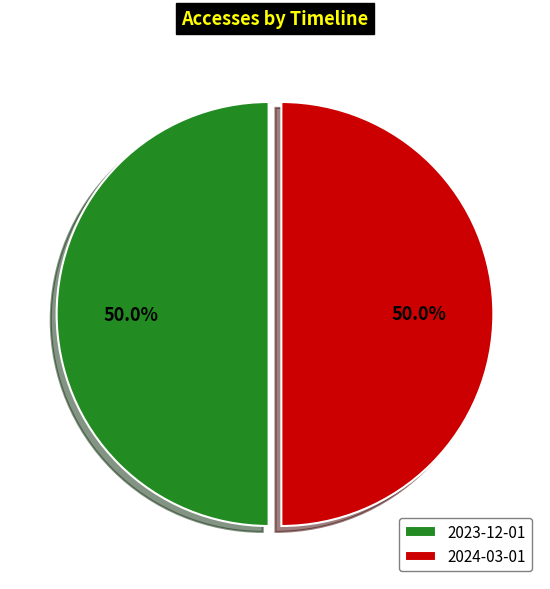

Is it true that 2024-03-01 is 50% of the pie?

True